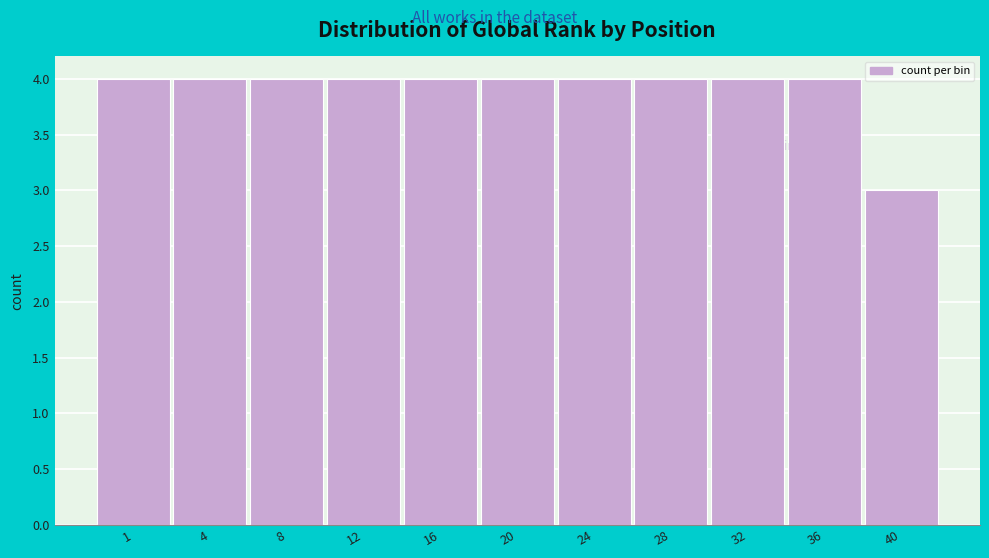

Reading left to right, what are all the values shown in this chart?

1=4	4=4	8=4	12=4	16=4	20=4	24=4	28=4	32=4	36=4	40=3